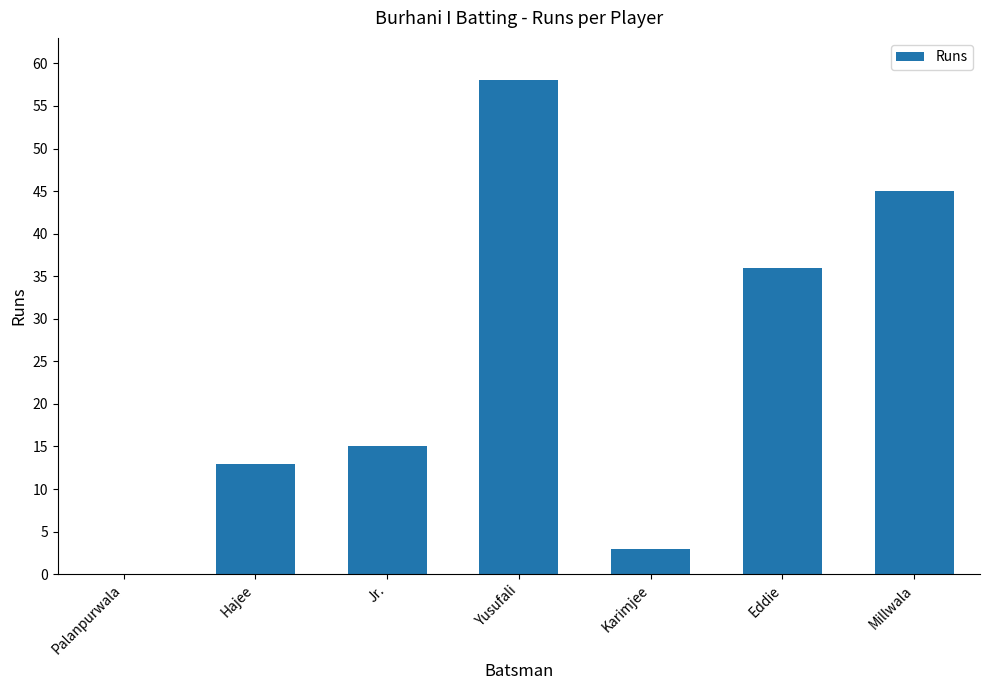

The chart shows a value of 58 at Yusufali. True or false?

True